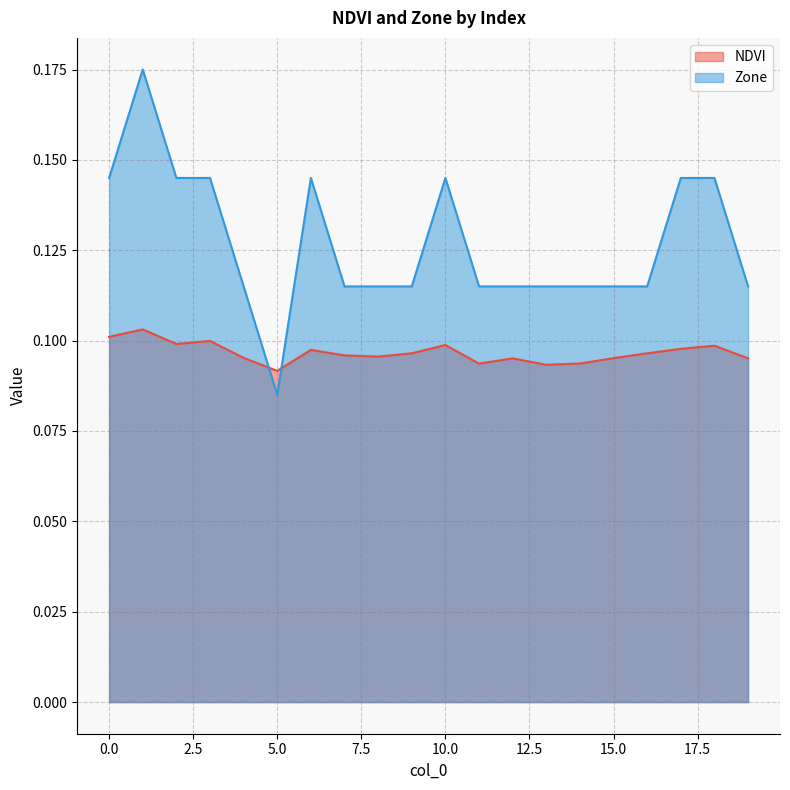

How many lines are shown in the chart?

2